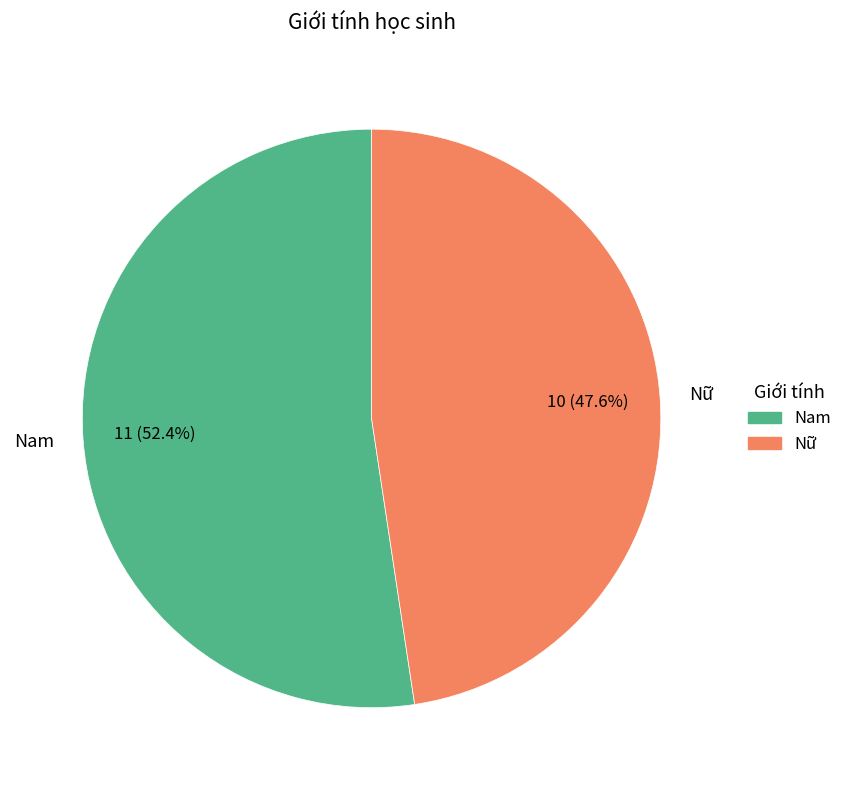

Rank the categories by value from highest to lowest.

Nam, Nữ